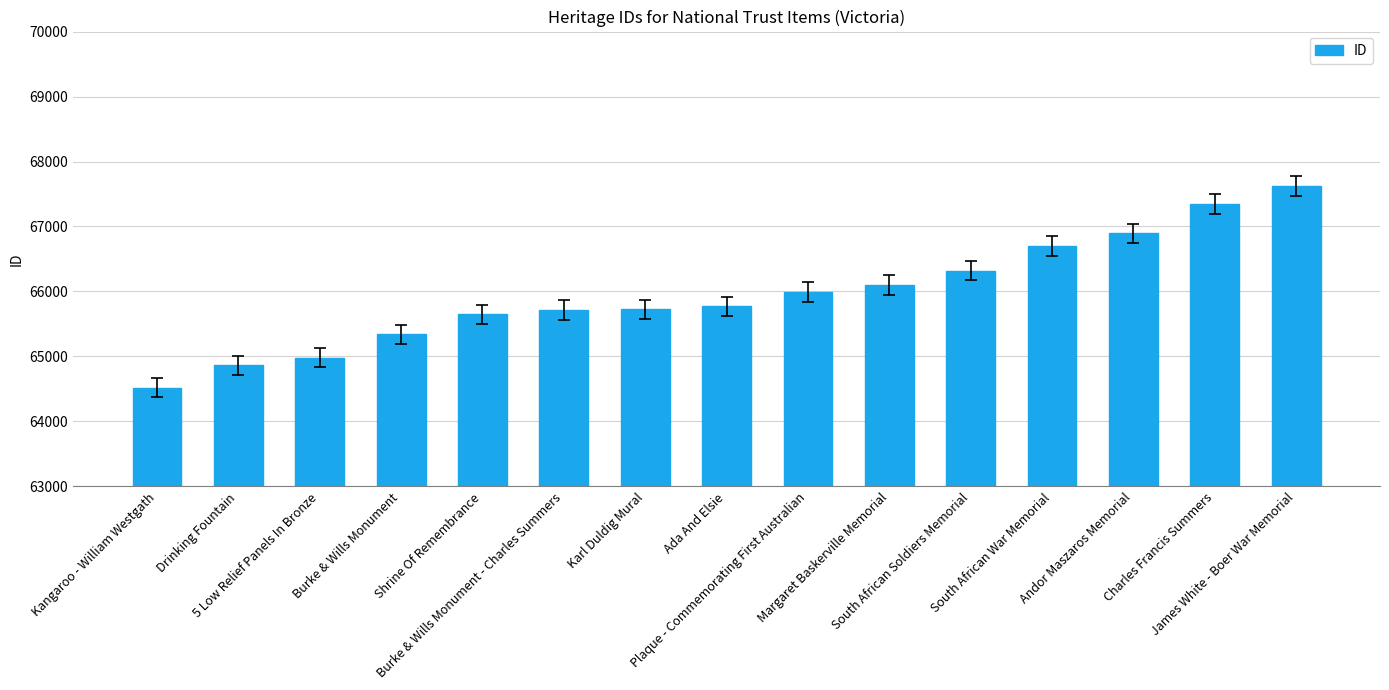

What is the label of the 14th bar from the left?

Charles Francis Summers